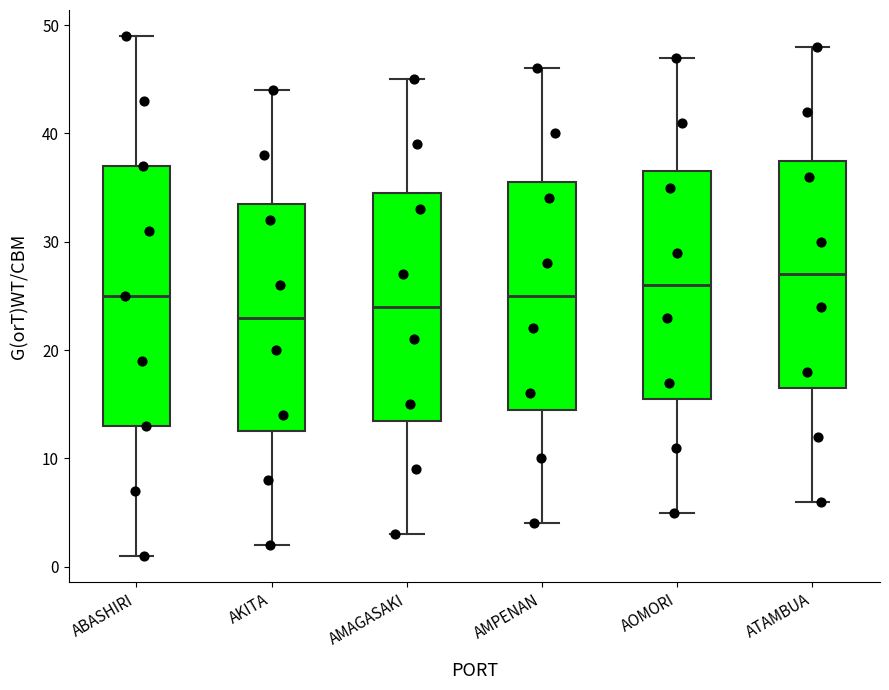

Reading left to right, transcribe this box plot: for each box, give where its median line is, the range the box spans, and where its two whiskers end, as read against the y-axis. The values are not printed on the chart, so give them approximately, as read against the axis.

ABASHIRI: median 25, box 13 to 37, whiskers 1 to 49
AKITA: median 23, box 13 to 34, whiskers 2 to 44
AMAGASAKI: median 24, box 14 to 35, whiskers 3 to 45
AMPENAN: median 25, box 15 to 36, whiskers 4 to 46
AOMORI: median 26, box 16 to 37, whiskers 5 to 47
ATAMBUA: median 27, box 17 to 38, whiskers 6 to 48